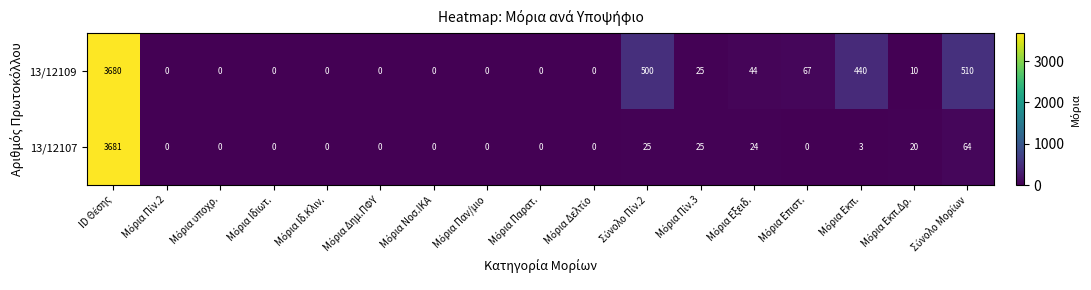

Rank the series by their average value, from highest to lowest.

13/12109, 13/12107